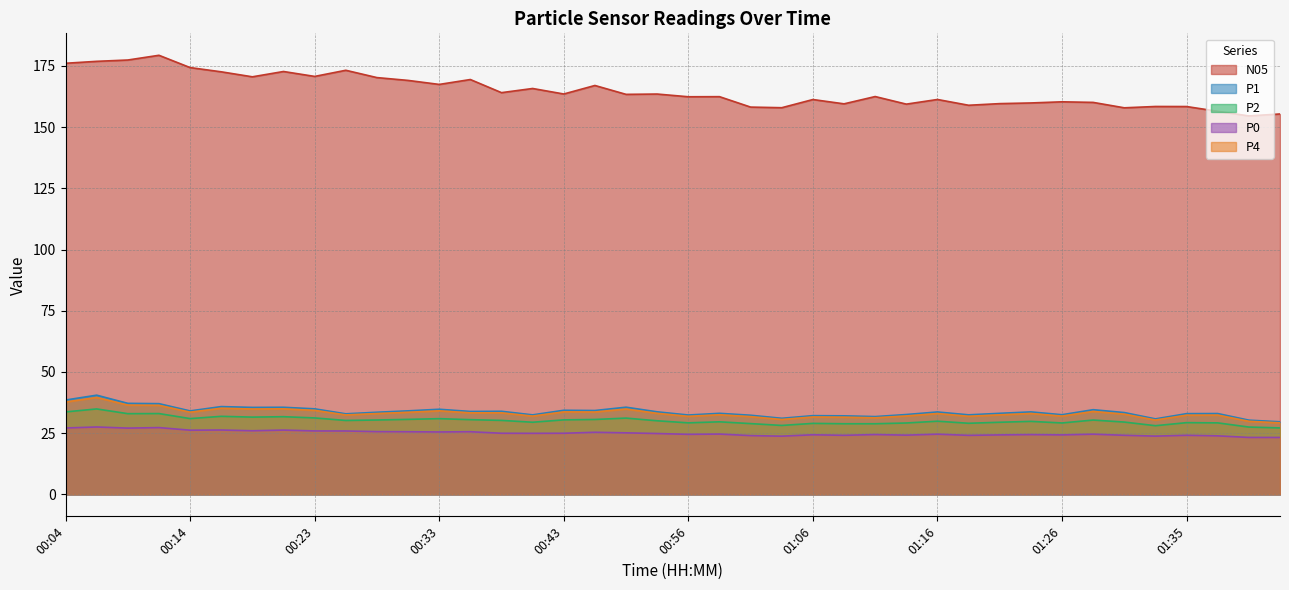

What is the average value of the N05 series?

164.8